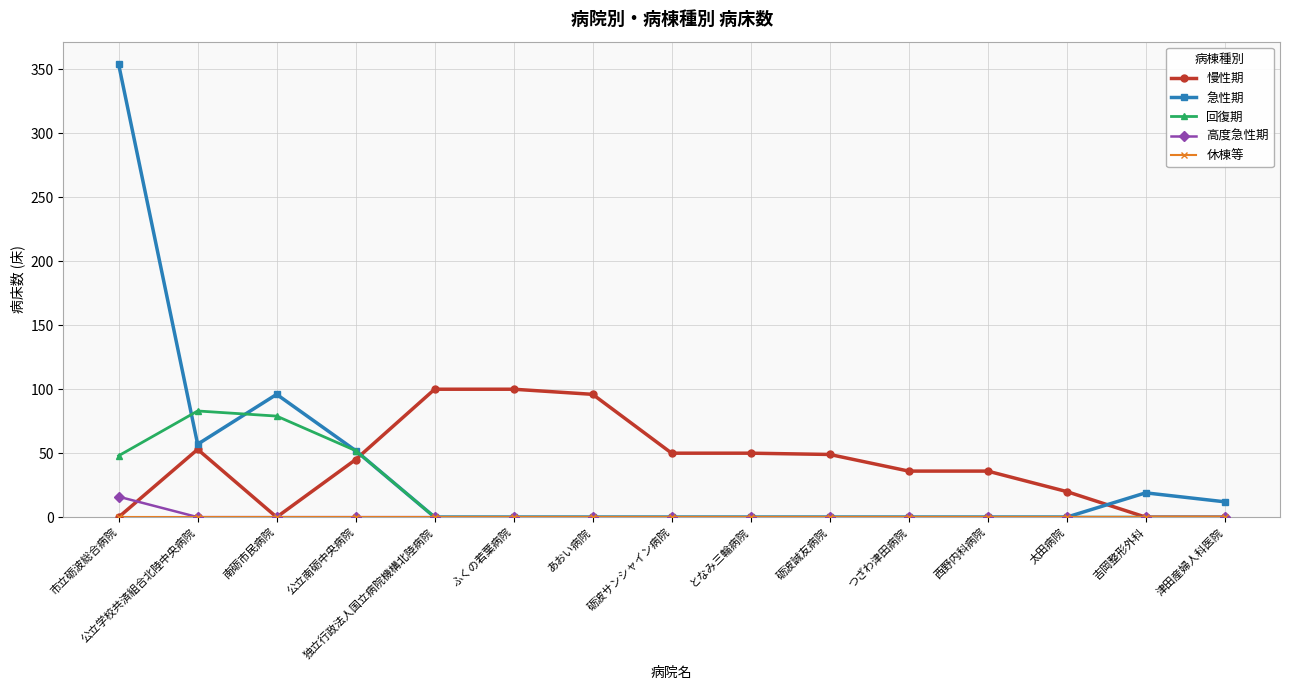

Does the chart display data point markers on the line(s)?

Yes